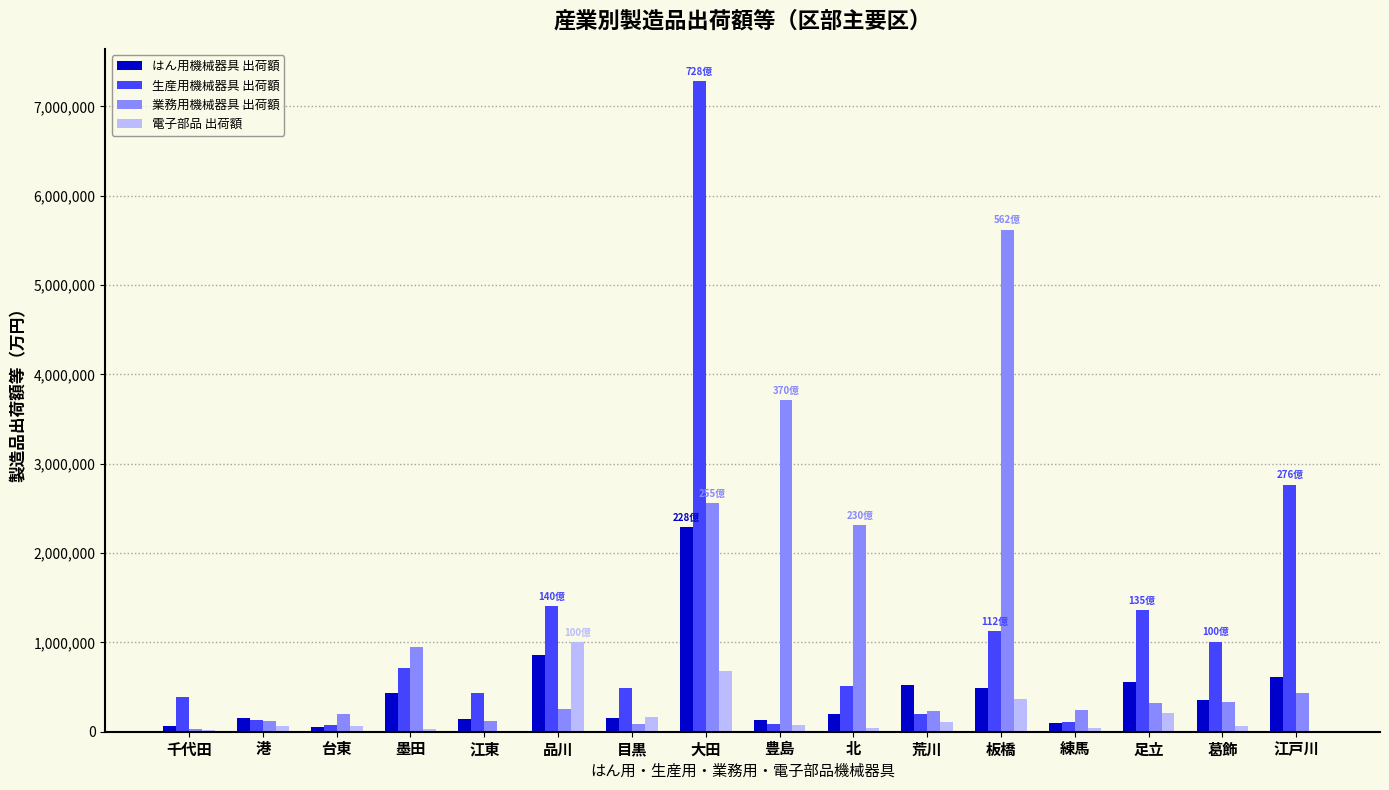

What is the difference between the 業務用機械器具 出荷額 values at 江東 and 千代田?

93352